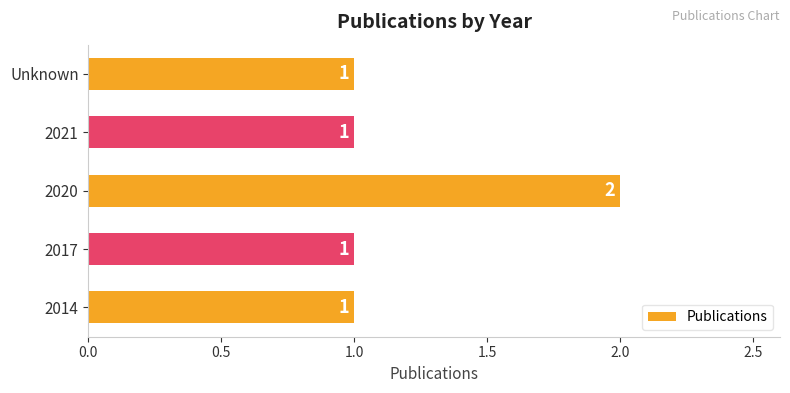

Which has a higher value, 2020 or 2014?

2020